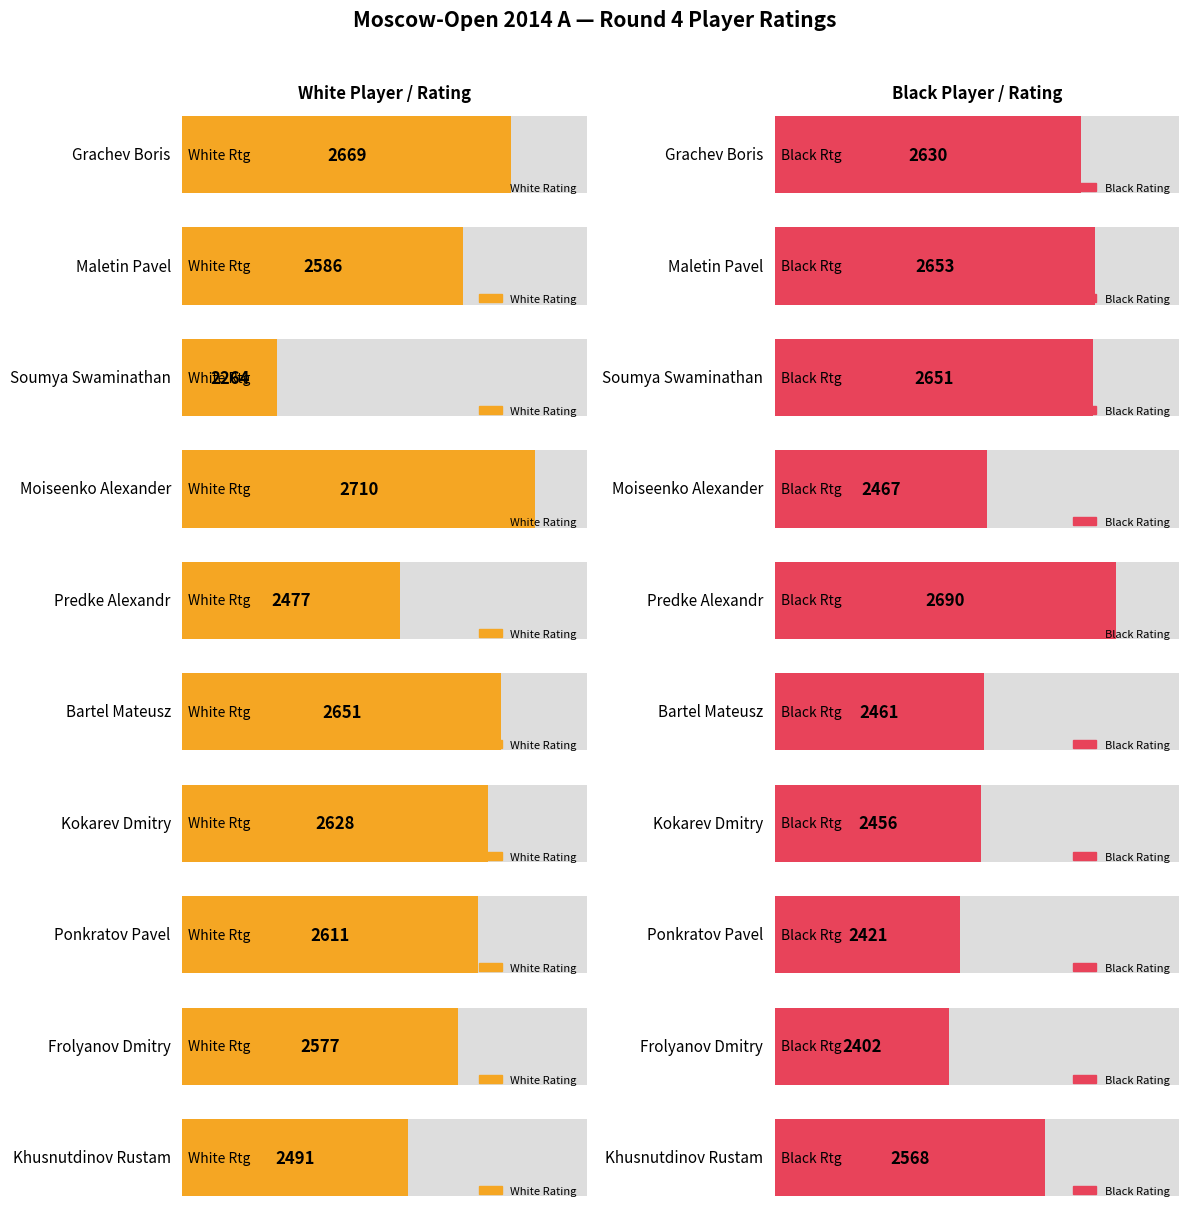

What is the total value across all series at Moiseenko Alexander?

5177